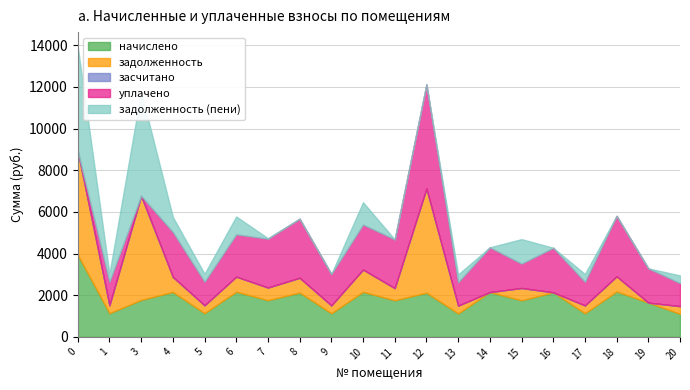

True or false: задолженность and засчитано intersect in this chart.

False